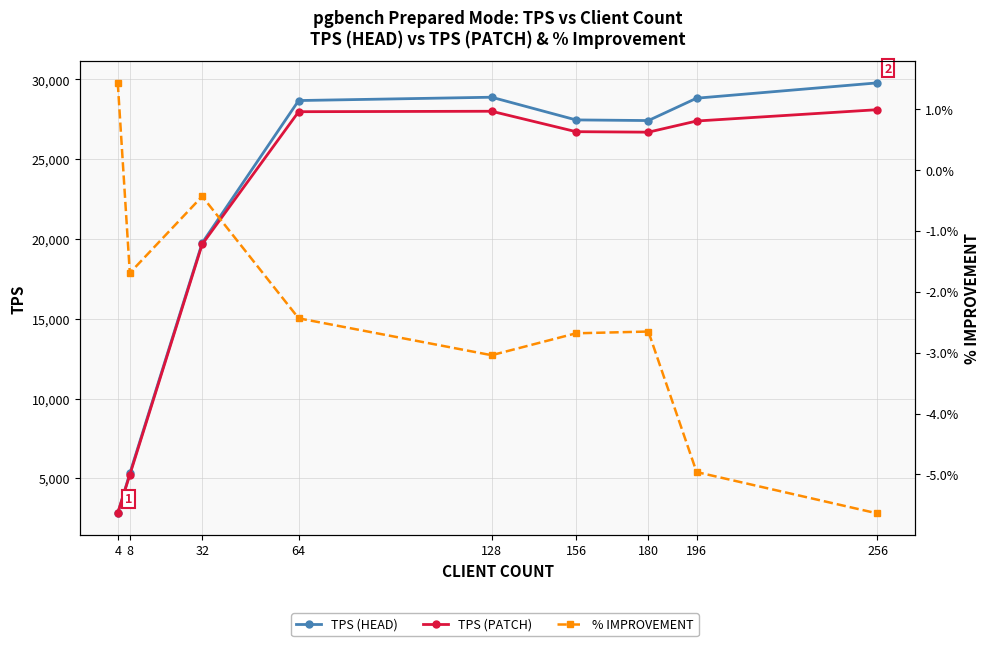

What is the average value of the TPS (PATCH) series?

21405.9